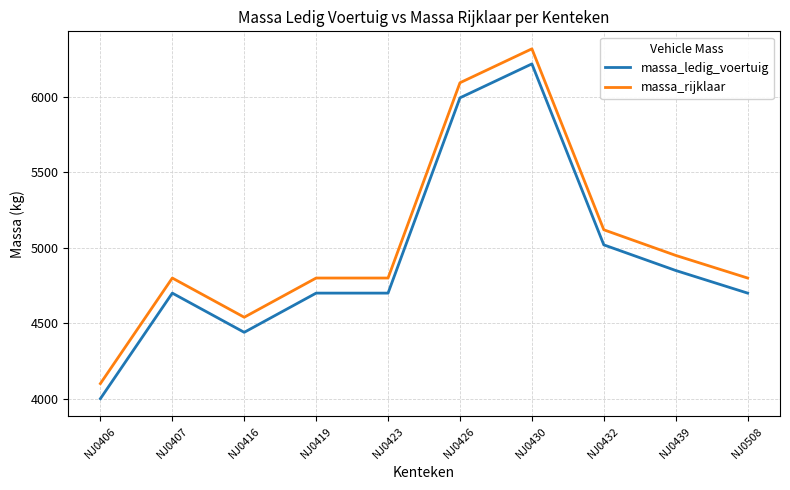

Where is the first local maximum for massa_rijklaar?

NJ0407